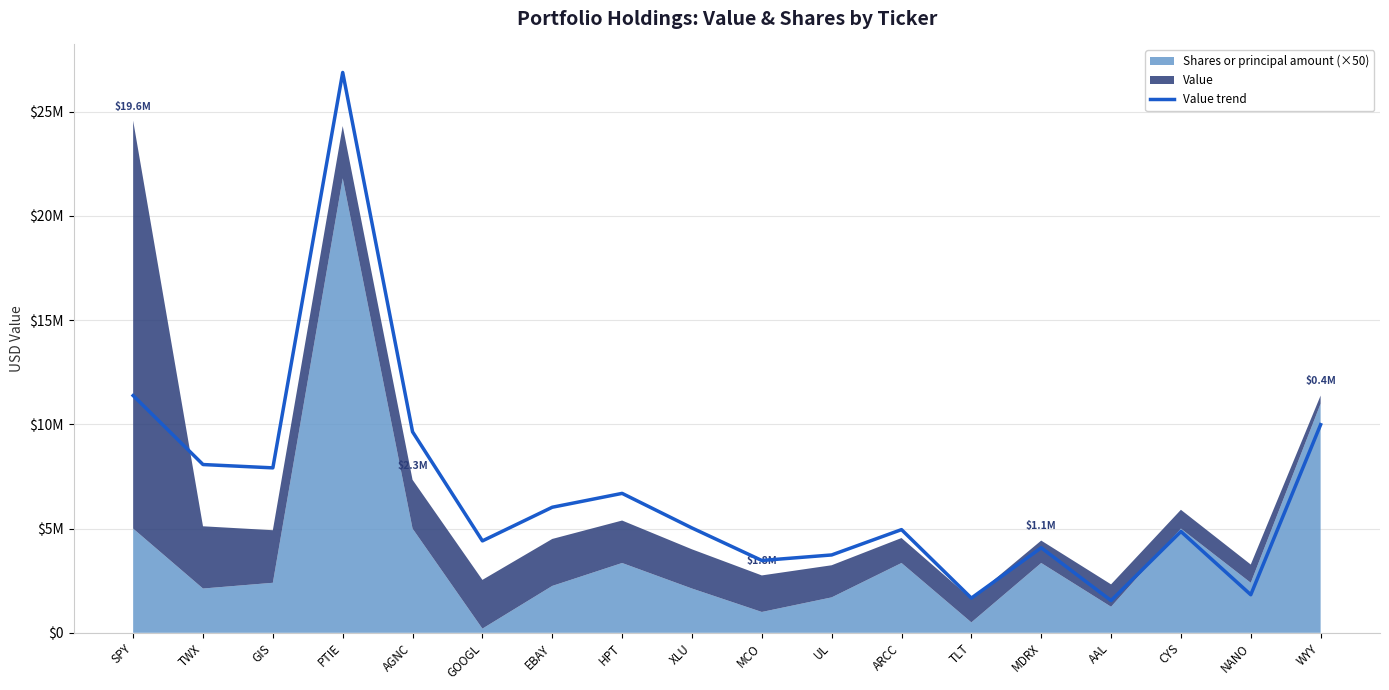

List the labels in order of value, smallest first.

AAL, TLT, NANO, MCO, UL, MDRX, GOOGL, CYS, ARCC, XLU, EBAY, HPT, GIS, TWX, AGNC, WYY, SPY, PTIE